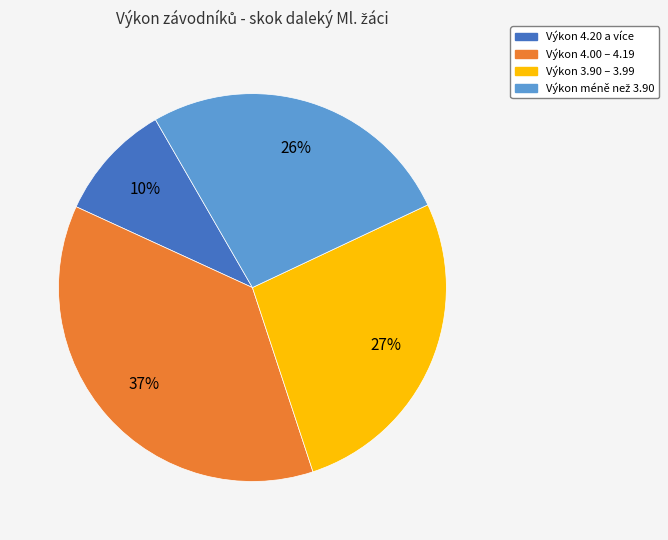

Combined, do Výkon 4.00 – 4.19 and Výkon 4.20 a více account for over 50%?

No